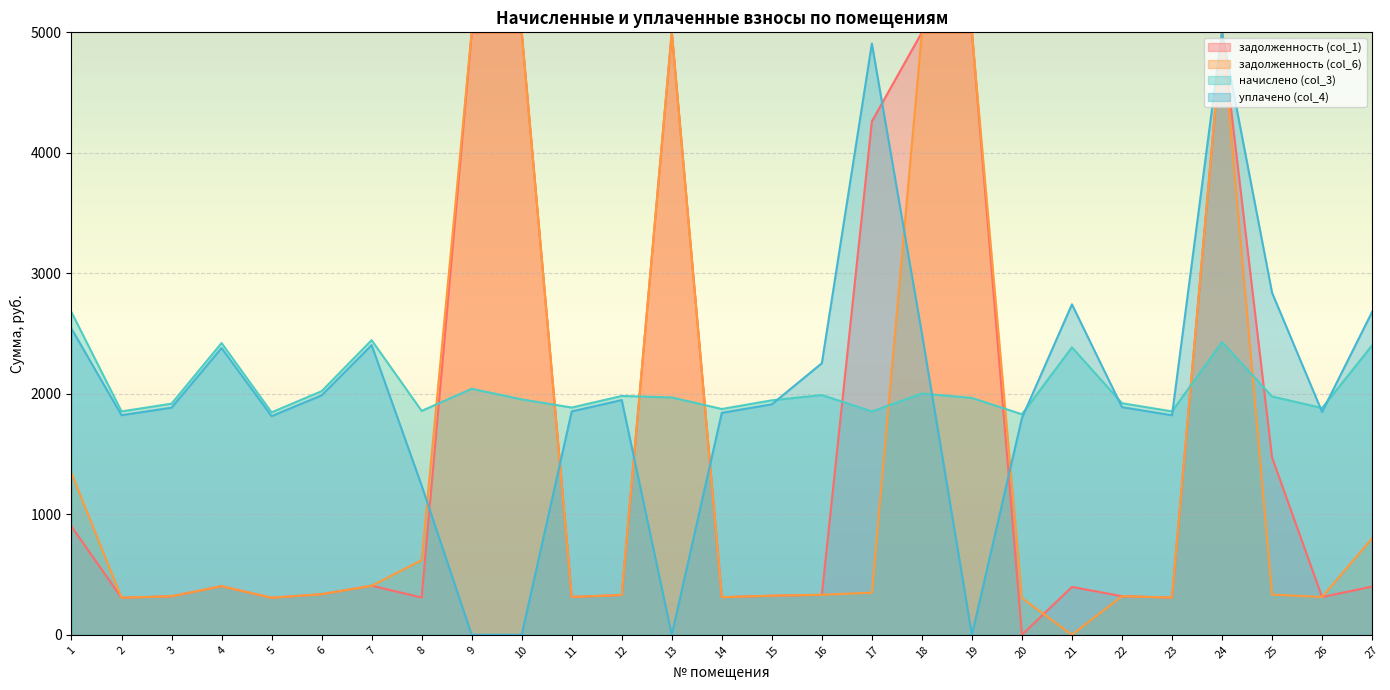

What is the spread (max minus min) of values at 21?

2742.6